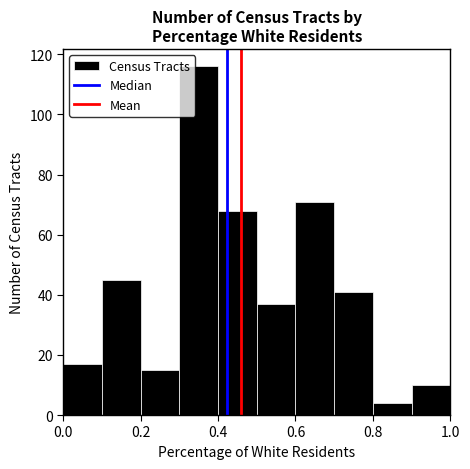

Reading left to right, list every bar in this chart as the range it spans on the x-axis followed by its height. The values are not printed on the chart, so give them approximately, as read against the axis.

0.0 to 0.1: 18
0.1 to 0.2: 46
0.2 to 0.3: 16
0.3 to 0.4: 116
0.4 to 0.5: 68
0.5 to 0.6: 38
0.6 to 0.7: 72
0.7 to 0.8: 42
0.8 to 0.9: 4
0.9 to 1.0: 10